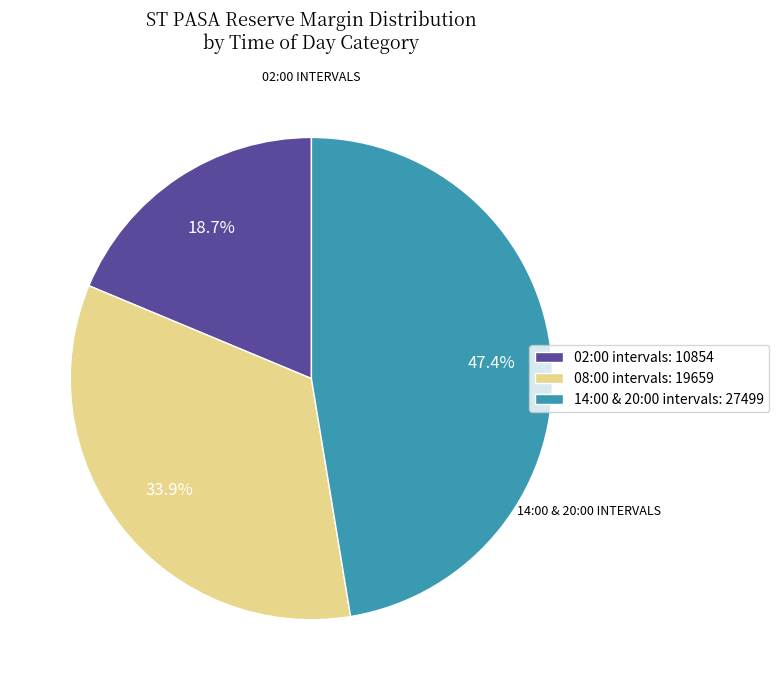

Does 08:00 intervals: 19659 represent more than half of the total?

No